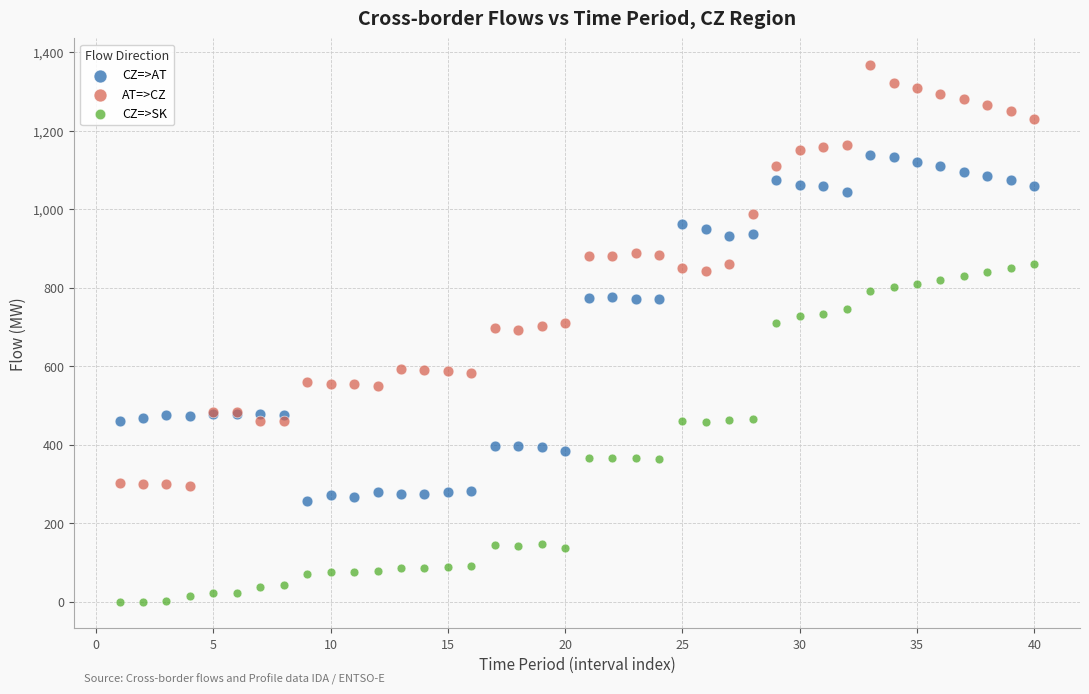

What are all the series names shown in the legend?

CZ=>AT, AT=>CZ, CZ=>SK